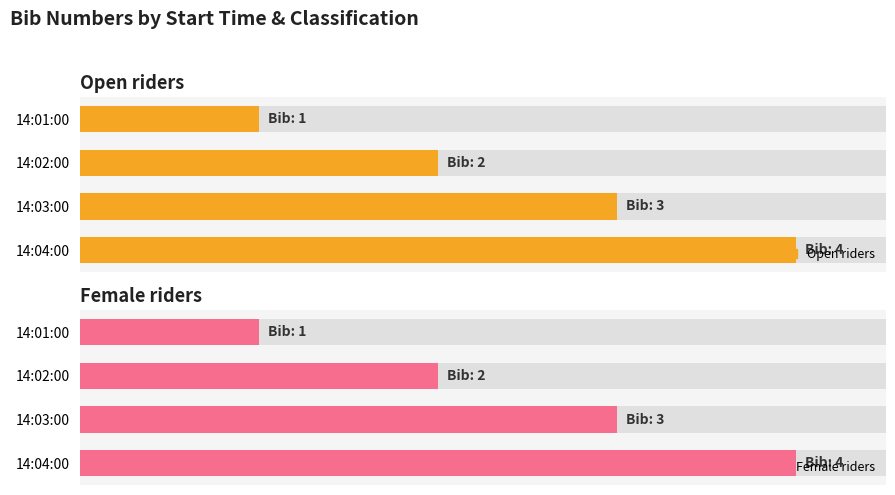

What is the difference between the Female riders values at 14:01:00 and 14:02:00?

1